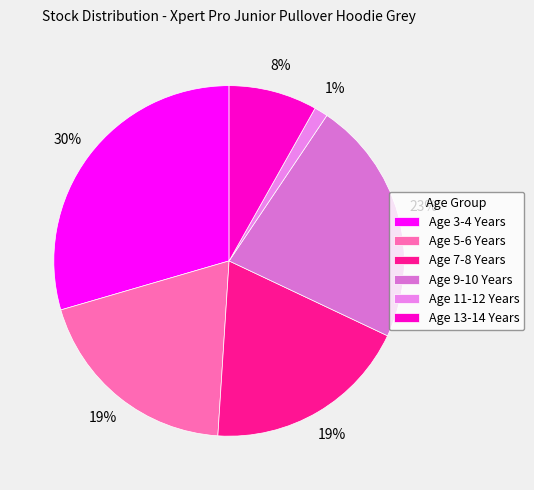

Do Age 11-12 Years and Age 7-8 Years together represent more than half of the pie?

No